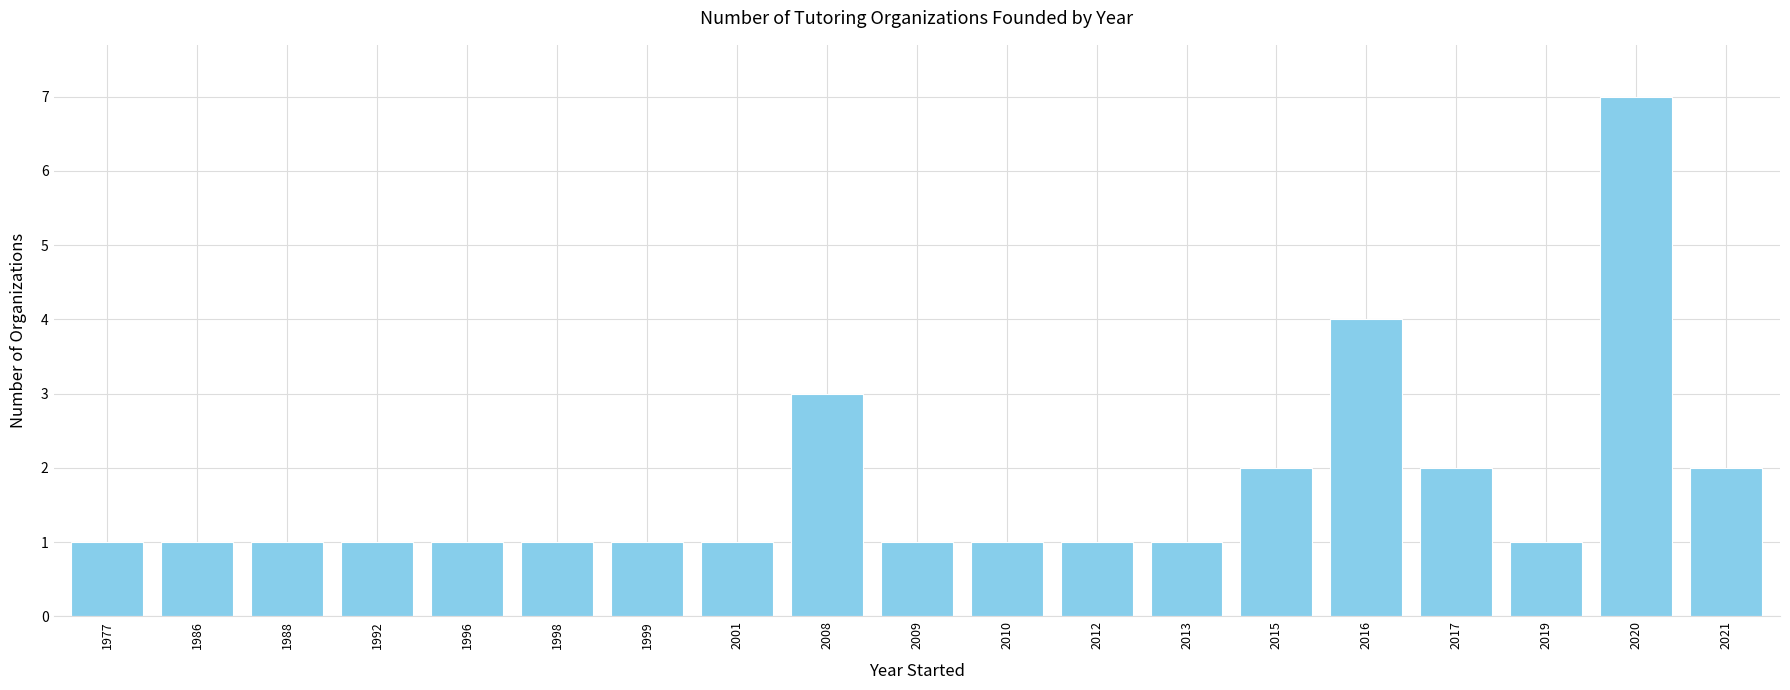

The value at 2016 is 4. True or false?

True